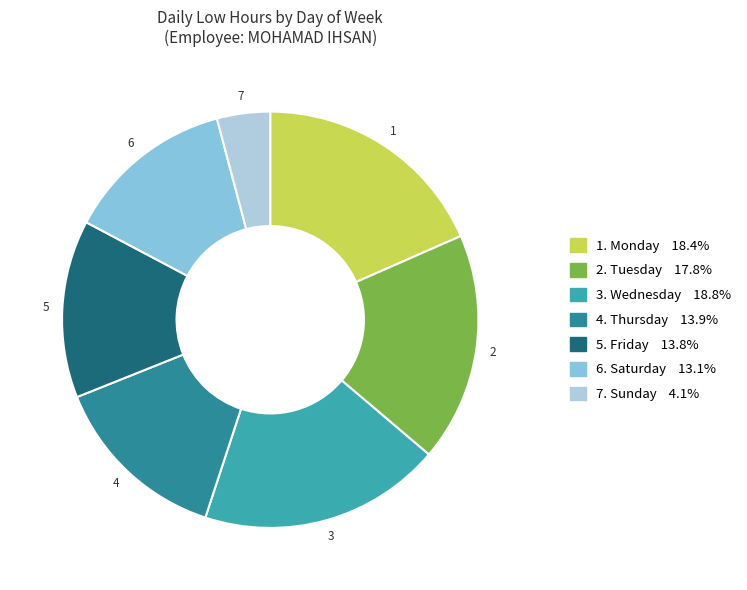

Is the sum of 7. Sunday 4.1% and 1. Monday 18.4% greater than half?

No